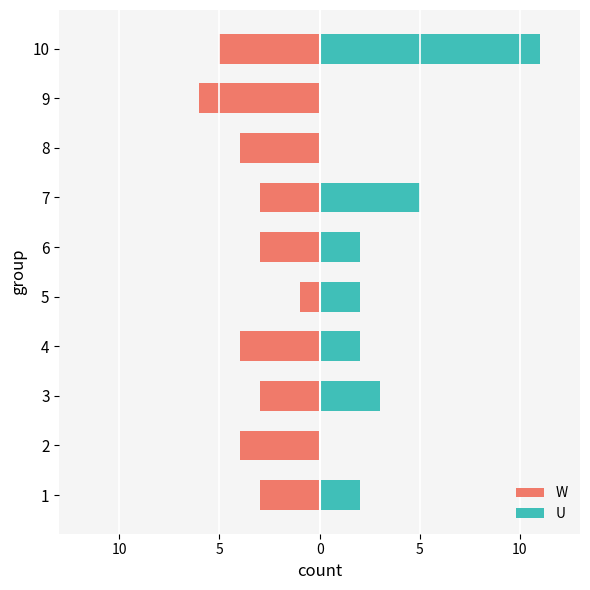

Which category has the lowest value across all series?

9